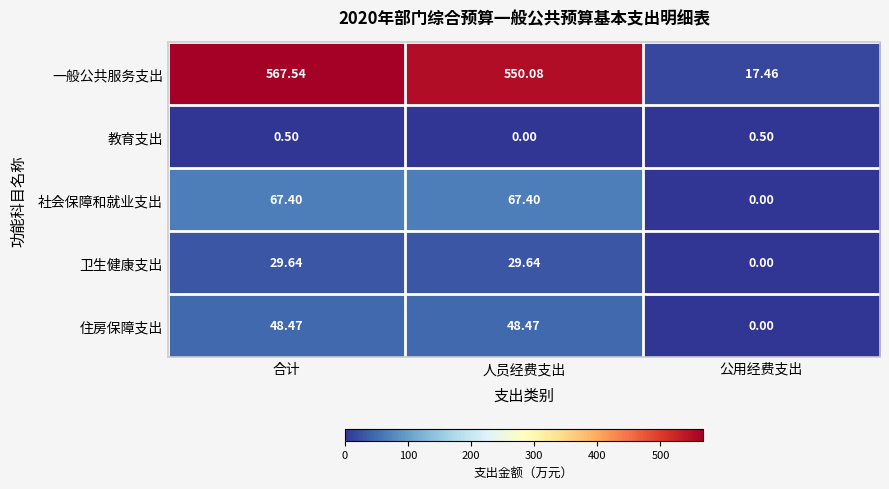

How many data points does each series have?

3